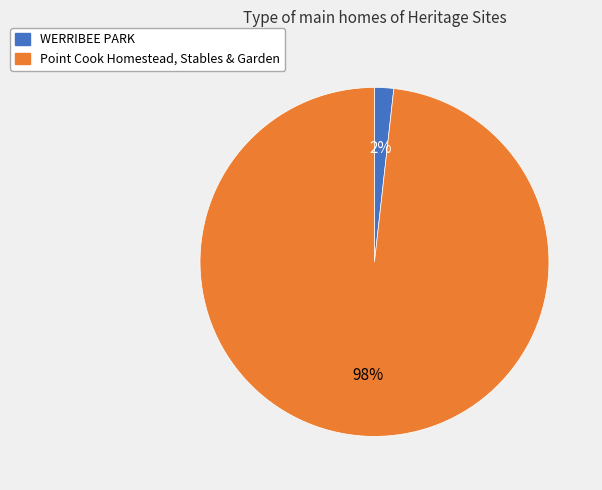

What is the smallest slice in the pie chart?

WERRIBEE PARK